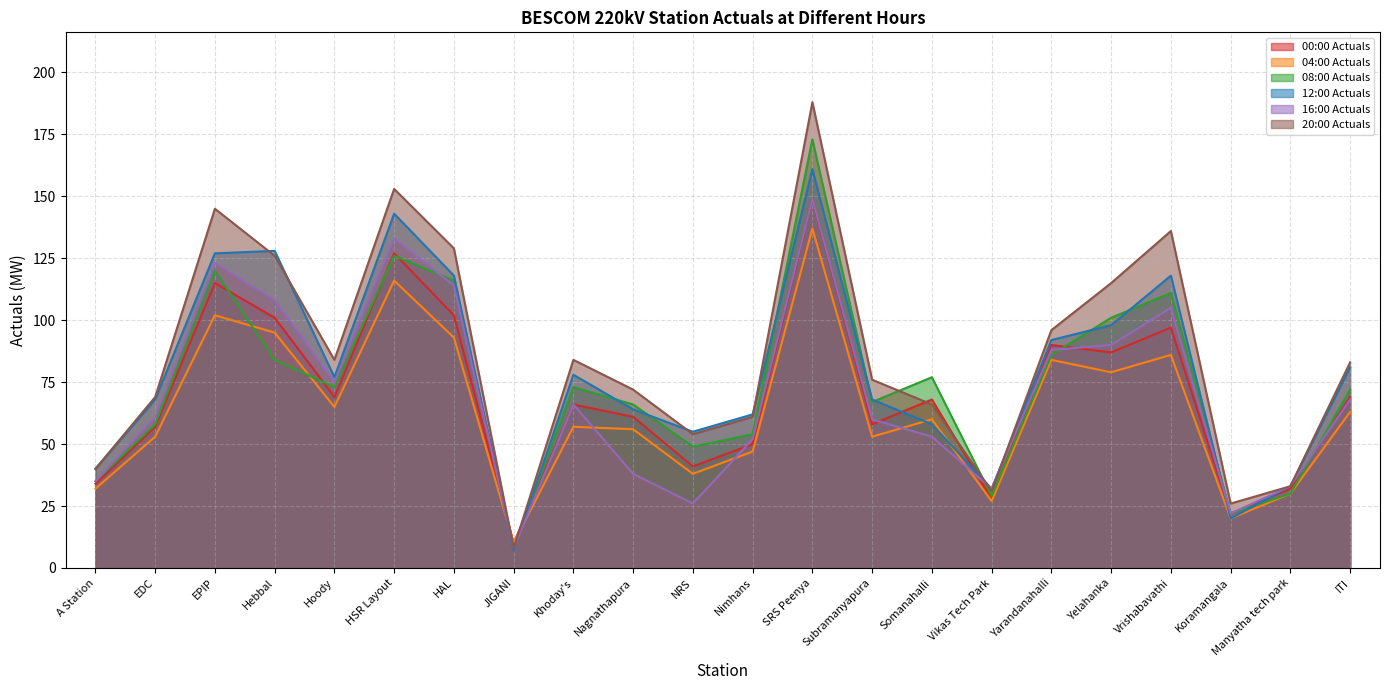

Does the chart display data point markers on the line(s)?

No